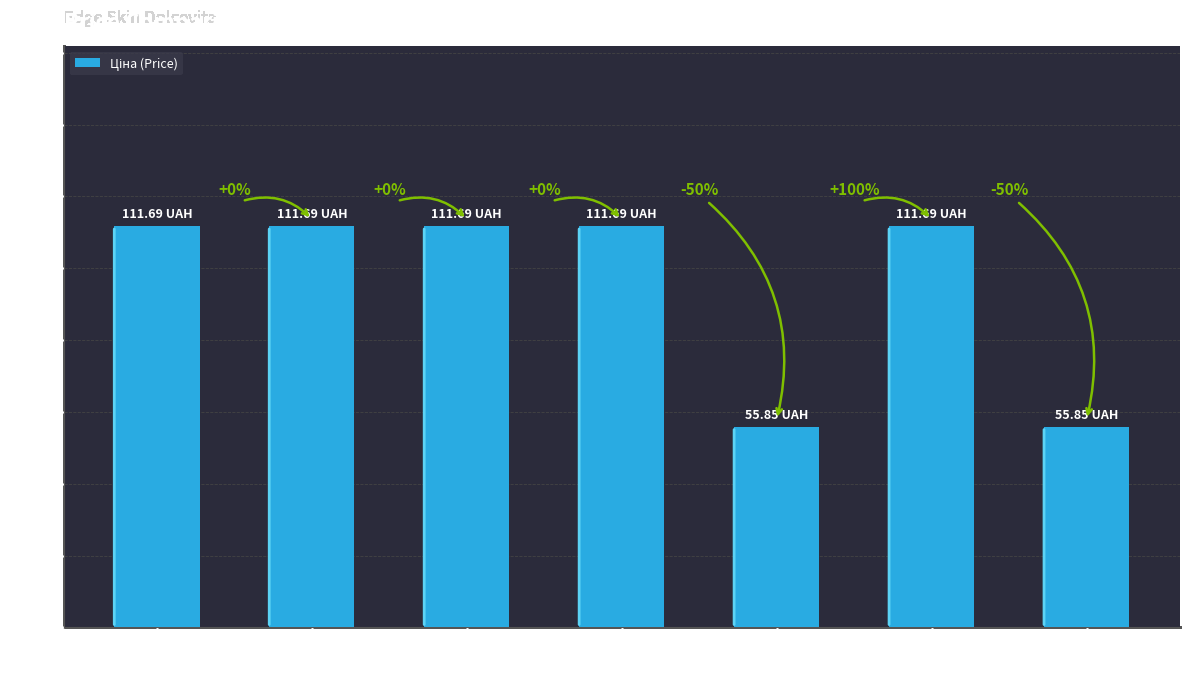

What is the smallest value displayed?

55.9